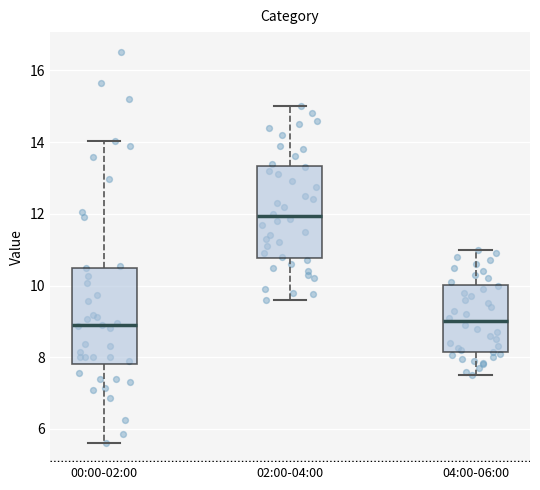

Reading left to right, transcribe this box plot: for each box, give where its median line is, the range the box spans, and where its two whiskers end, as read against the y-axis. The values are not printed on the chart, so give them approximately, as read against the axis.

00:00-02:00: median 8.8, box 7.8 to 10.4, whiskers 5.6 to 14.0
02:00-04:00: median 12.0, box 10.8 to 13.4, whiskers 9.6 to 15.0
04:00-06:00: median 9.0, box 8.2 to 10.0, whiskers 7.6 to 11.0